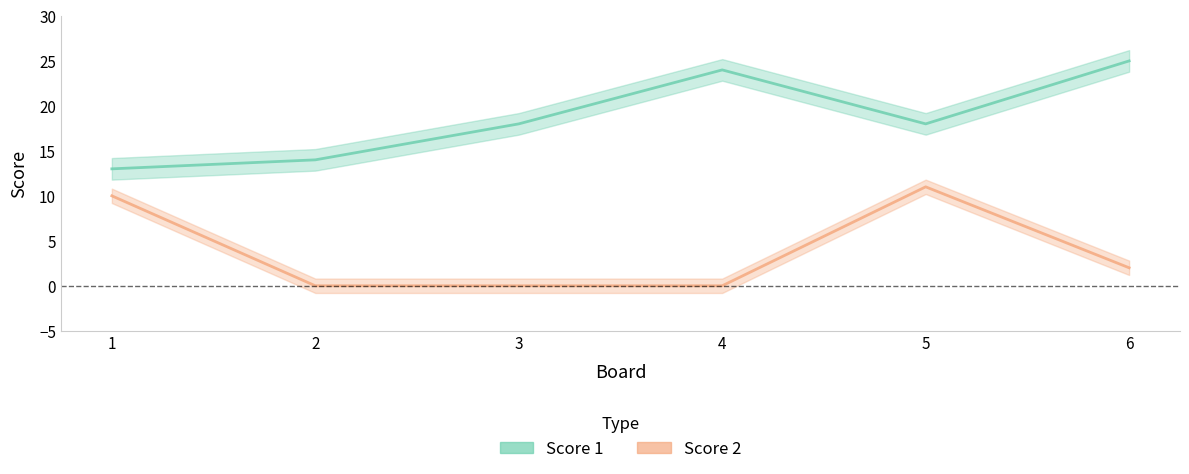

What is the difference between the highest and lowest values at 5?

7